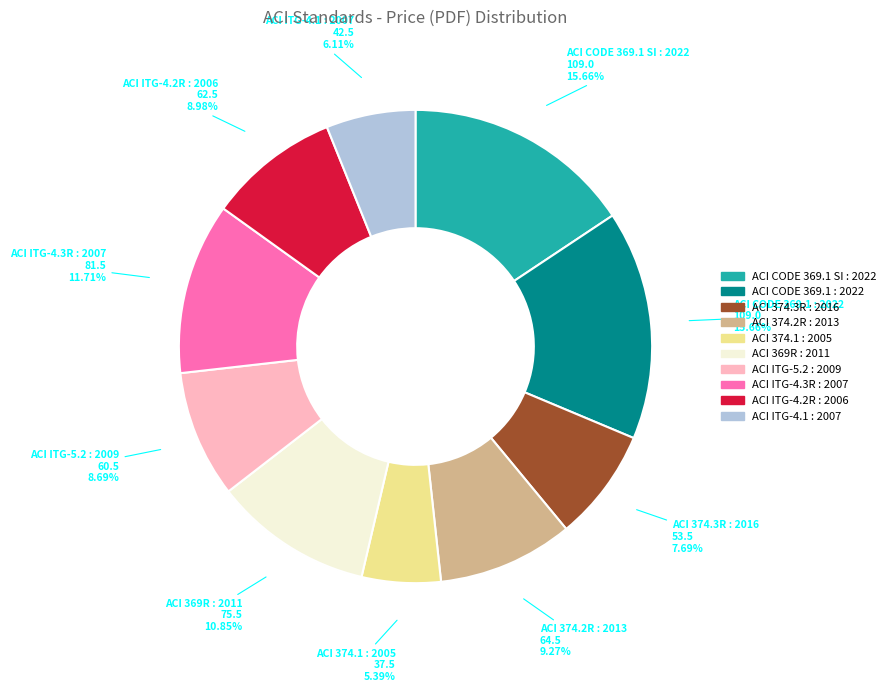

What is the total percentage of ACI CODE 369.1 SI : 2022 and ACI ITG-4.1 : 2007?

21.8%